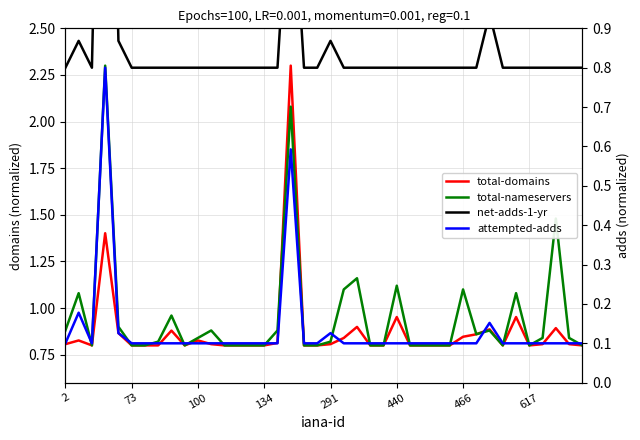

The value of total-domains at 33 is 0.8. True or false?

True